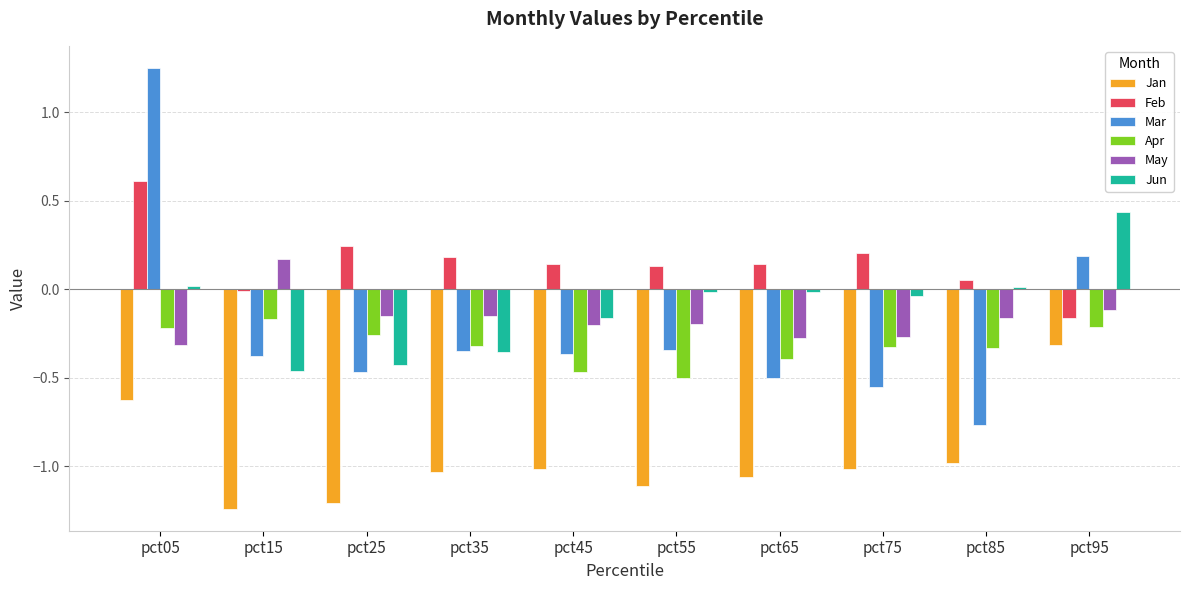

What is the sum of all Apr values?

-3.2